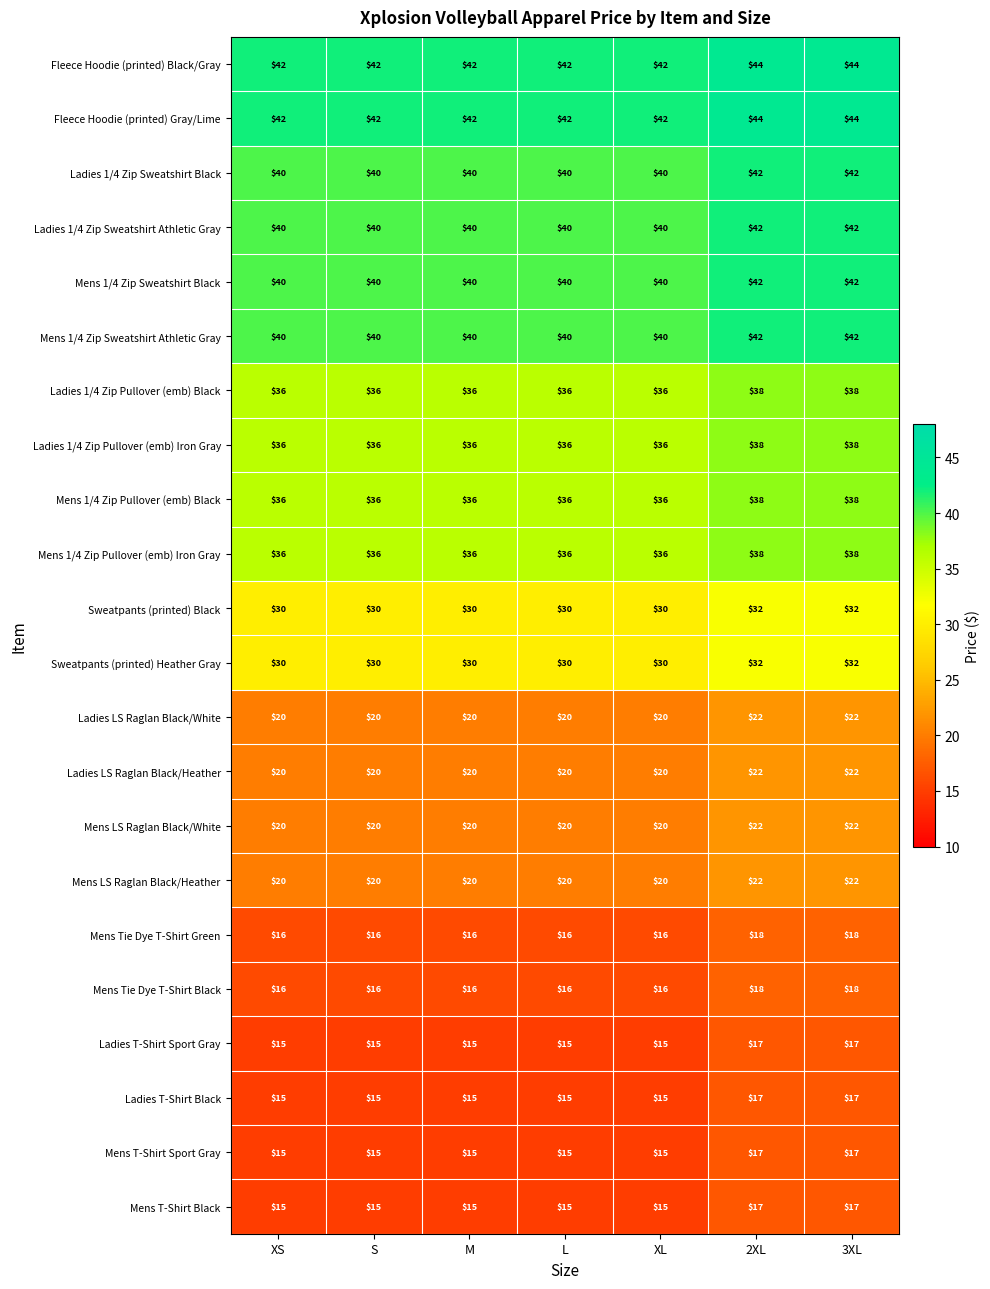

Is it true that Mens LS Raglan Black/Heather equals 37 at 2XL?

False